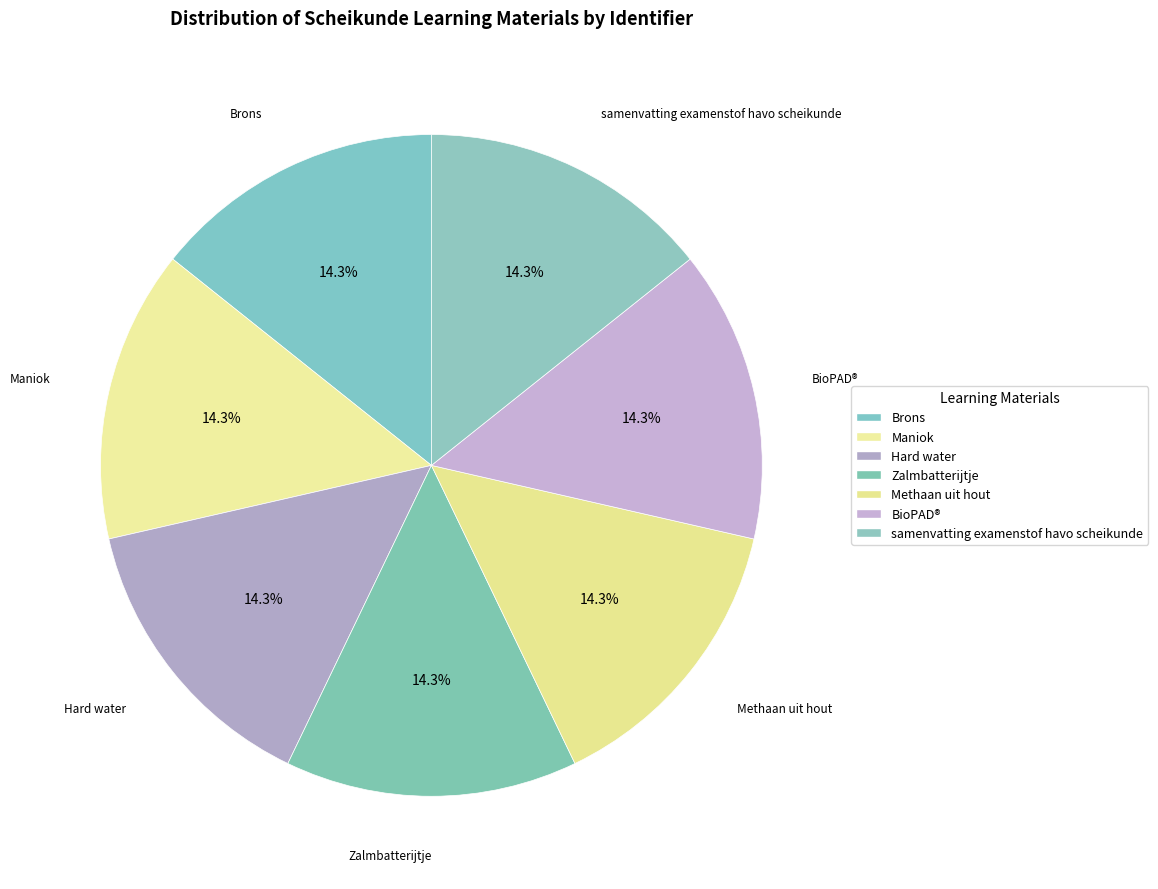

How many slices are in this pie chart?

7